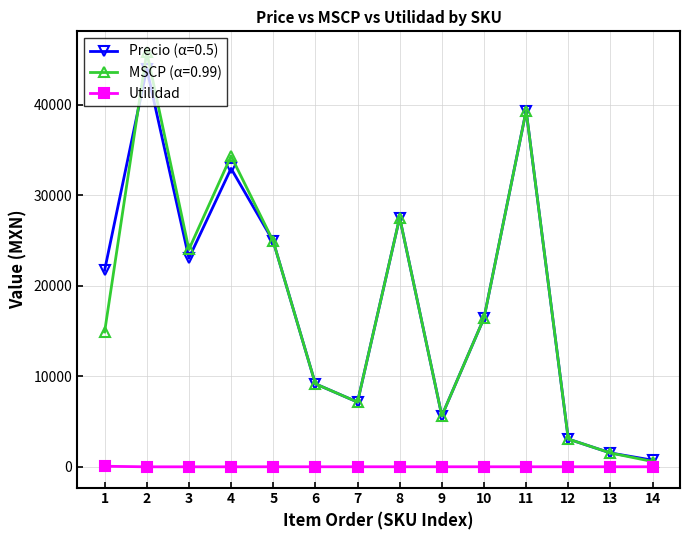

Which series has the widest spread of values?

MSCP (α=0.99)